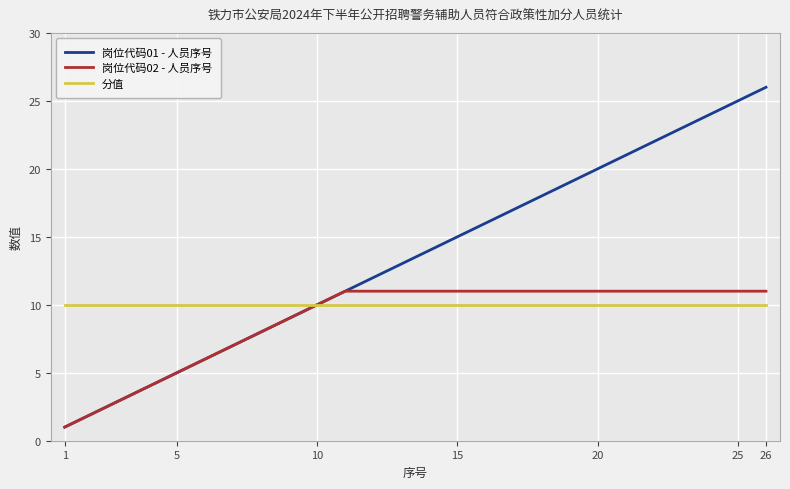

What is the greatest value displayed?

26